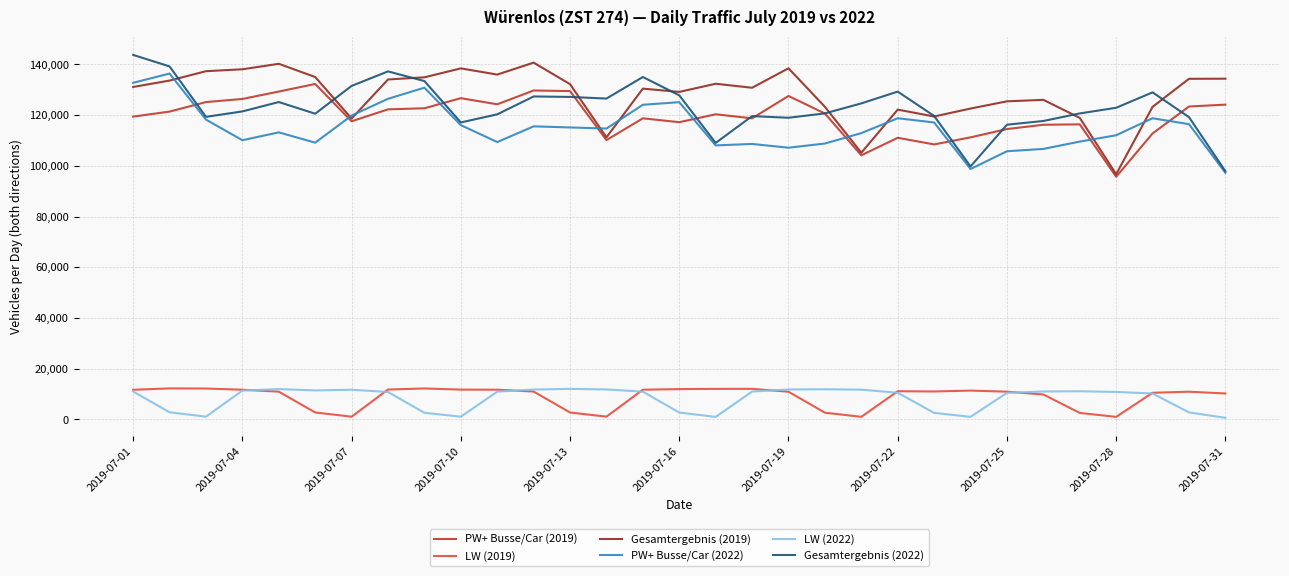

Which series has the largest total across all categories?

Gesamtergebnis (2019)